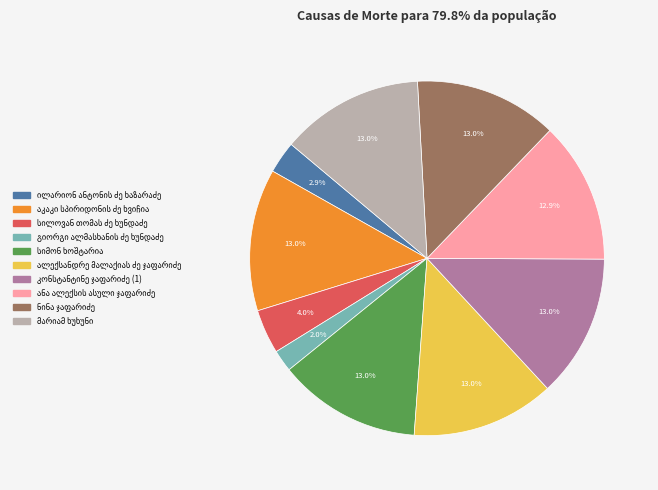

Is there any slice that represents more than half of the pie?

No